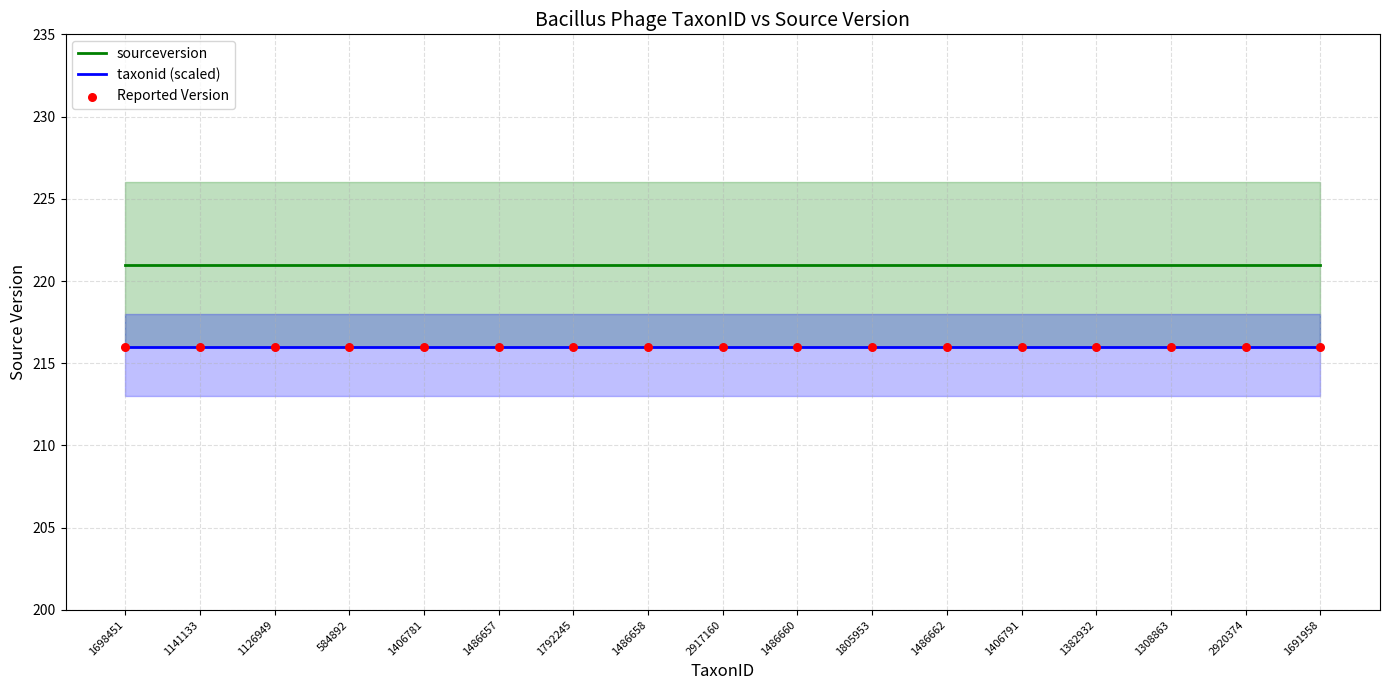

At which category is the sum across all series the highest?

1698451